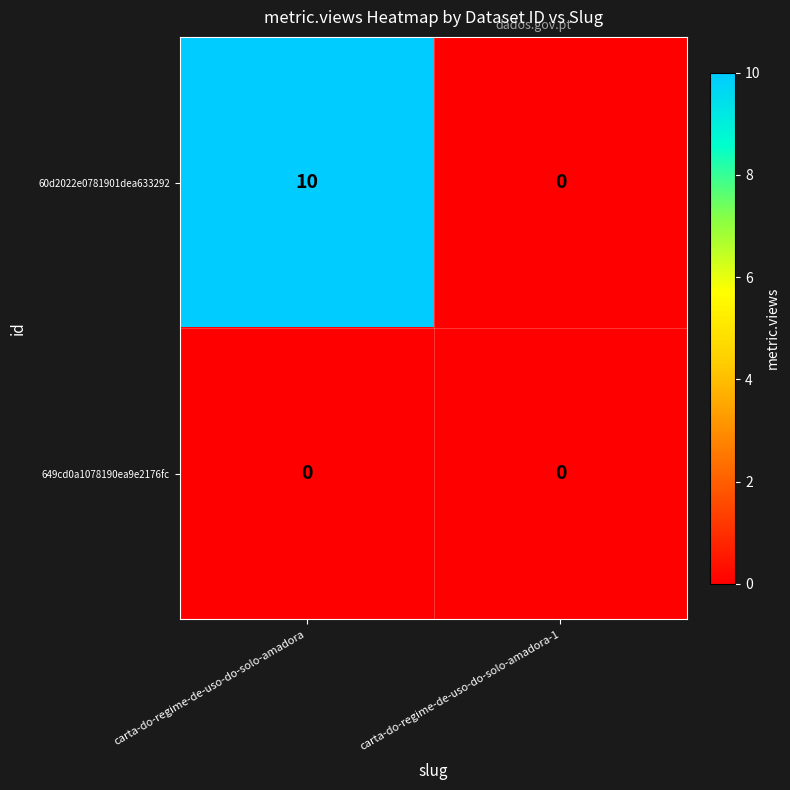

List the labels in order of 60d2022e0781901dea633292 value, smallest first.

carta-do-regime-de-uso-do-solo-amadora-1, carta-do-regime-de-uso-do-solo-amadora